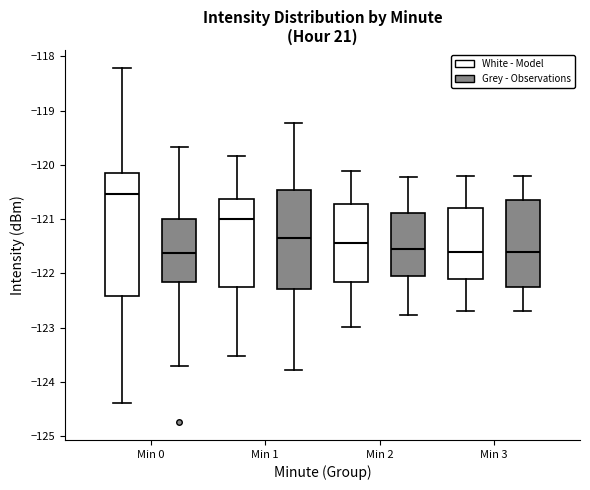

Which box is the tallest, from its lower edge to its upper edge?

Min 0 (White - Model)